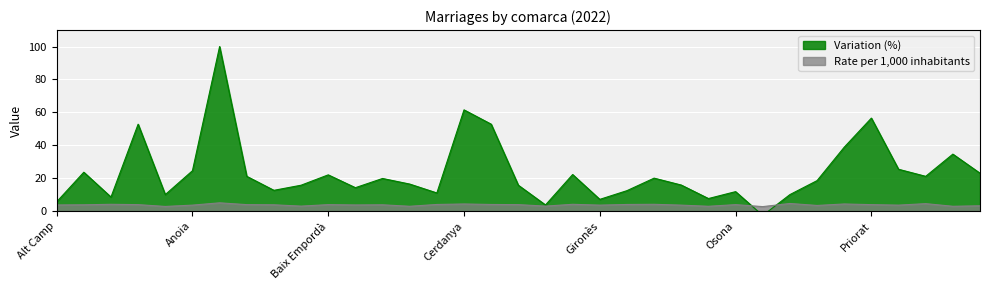

After their last crossing, which series has the higher values: Rate per 1,000 inhabitants or Variation (%)?

Variation (%)